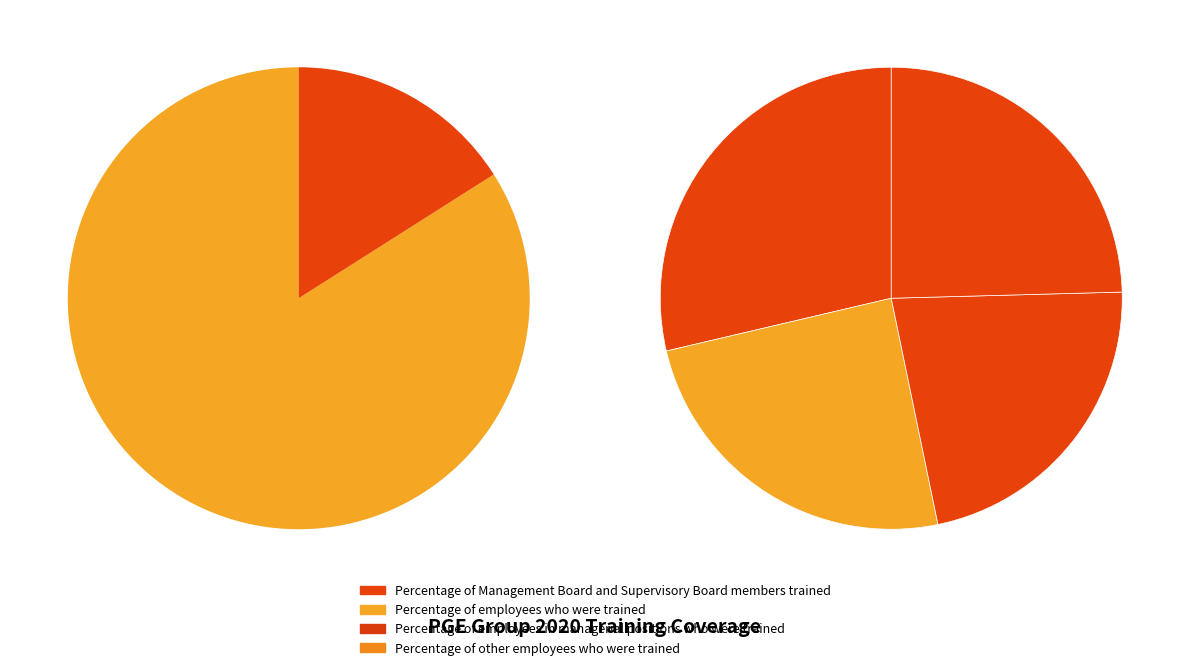

Rank the categories by value from highest to lowest.

Percentage of Management Board and Supervisory Board members trained, Percentage of employees who were trained, Percentage of other employees who were trained, Percentage of employees in managerial positions who were trained